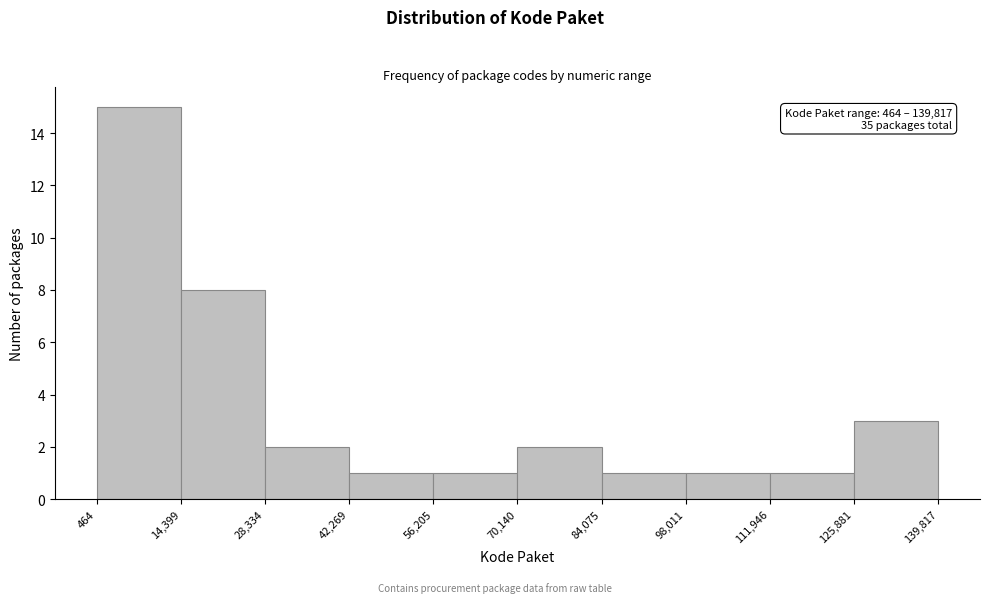

Over which range of the x-axis is the bar tallest?

464 to 14,399